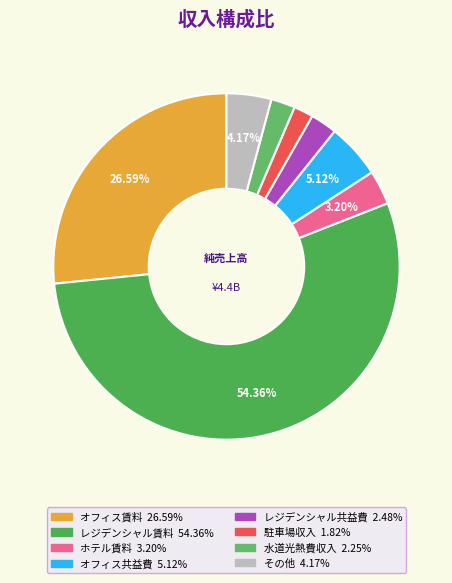

How many slices are in this pie chart?

8